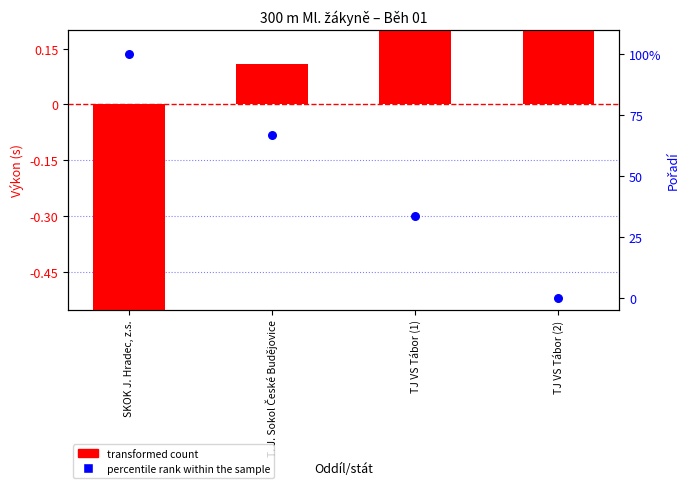

Which series reaches the maximum Y coordinate?

percentile rank within the sample